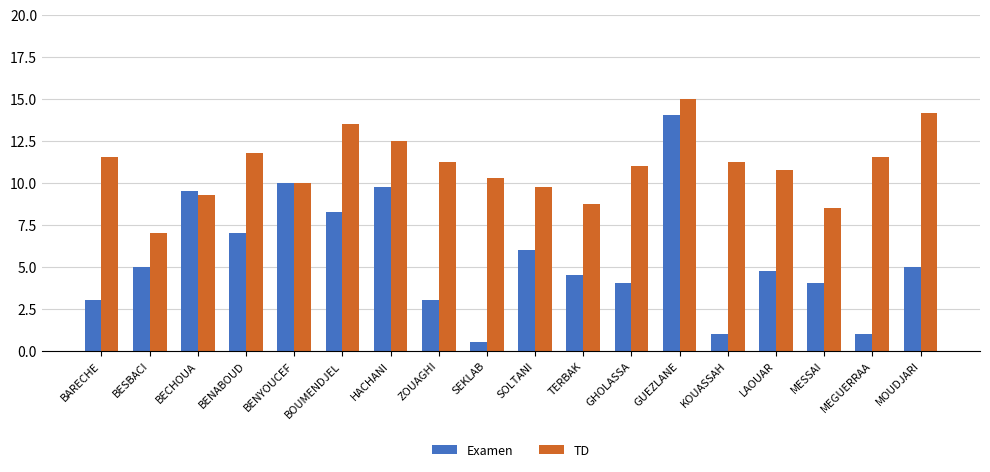

What is the difference between the maximum and minimum values in the TD series?

8.0